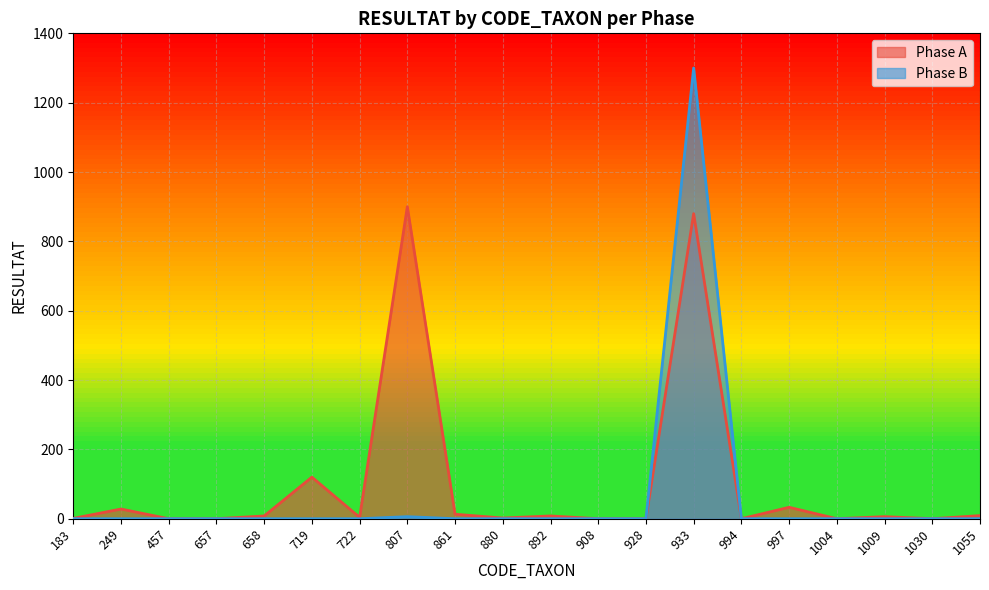

What is the difference between the maximum and second lowest values in the Phase B series?

1300